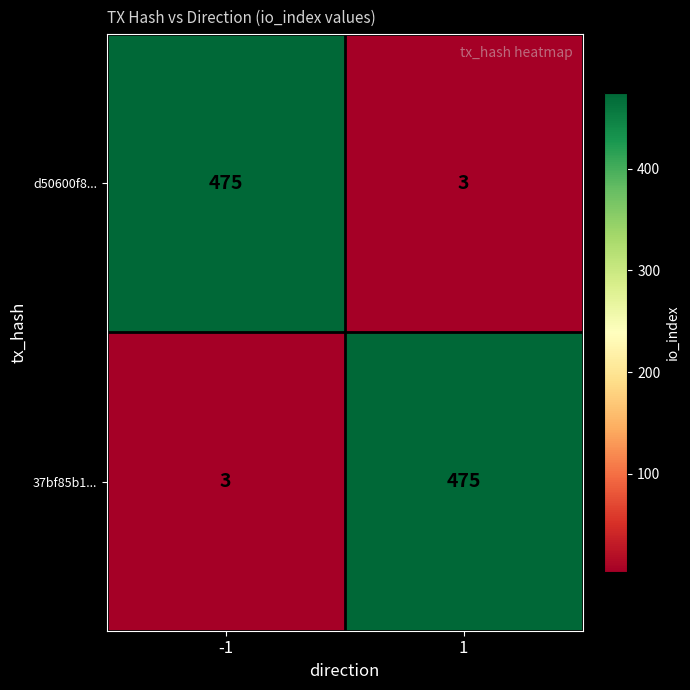

At -1, list the series in order from largest to smallest.

d50600f8..., 37bf85b1...